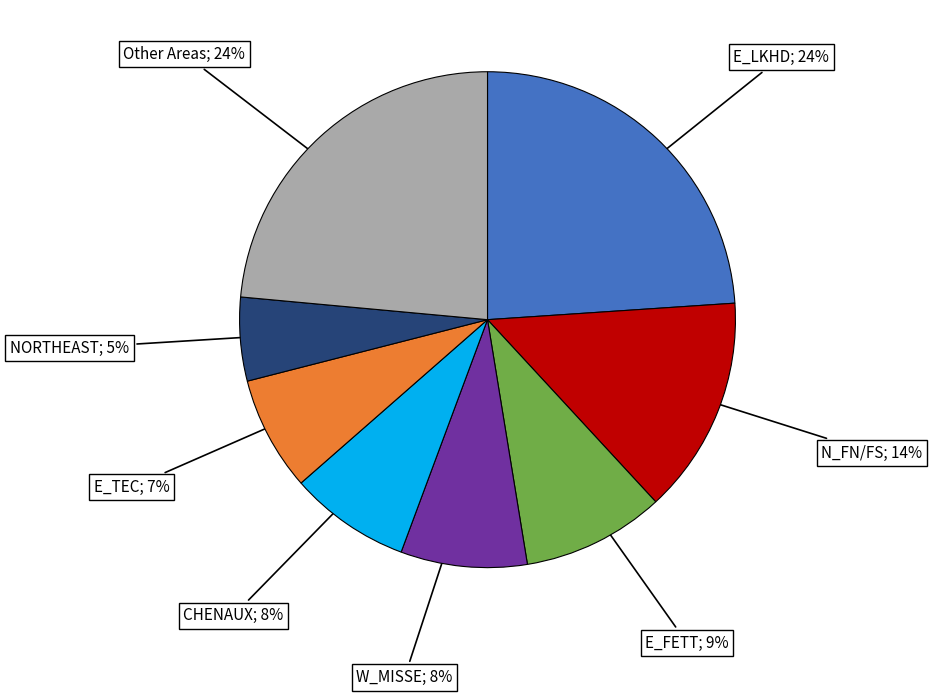

Does any single category account for the majority?

No